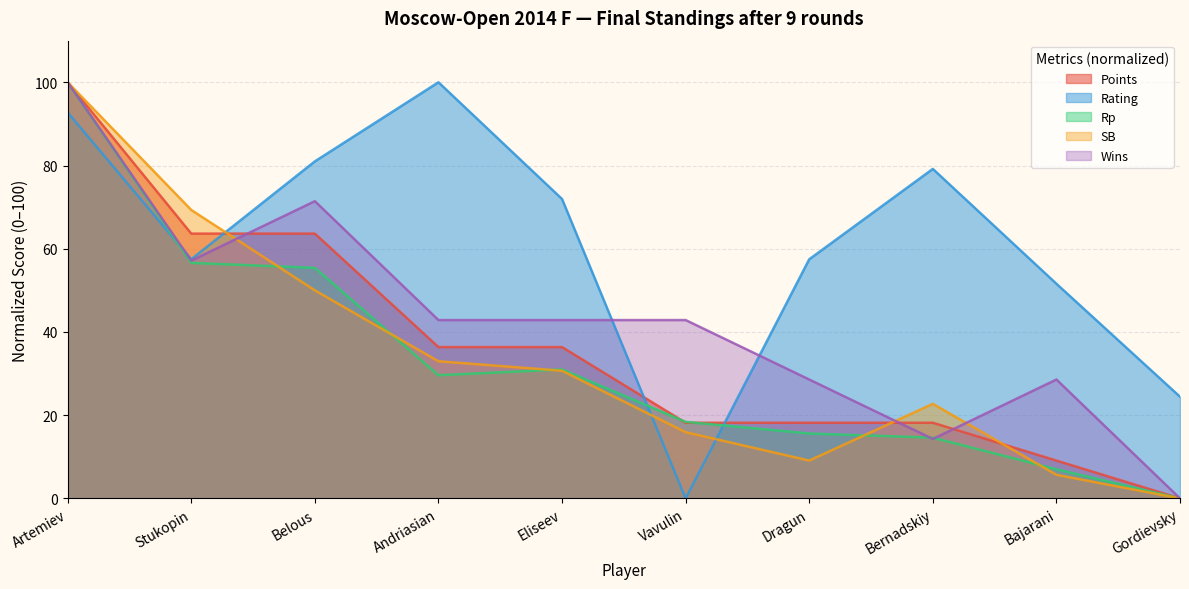

Which series has the largest total across all categories?

Rating